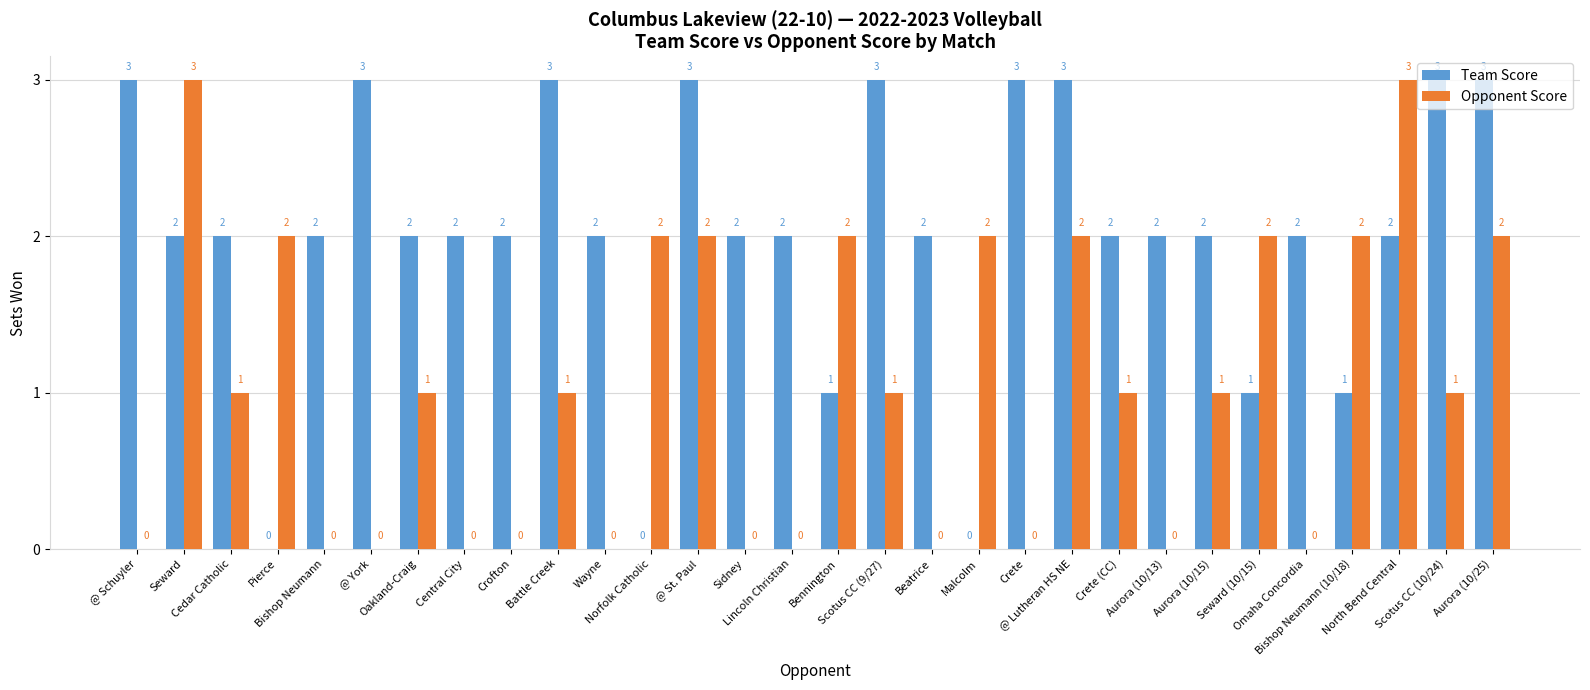

Does the chart contain stacked bars?

No